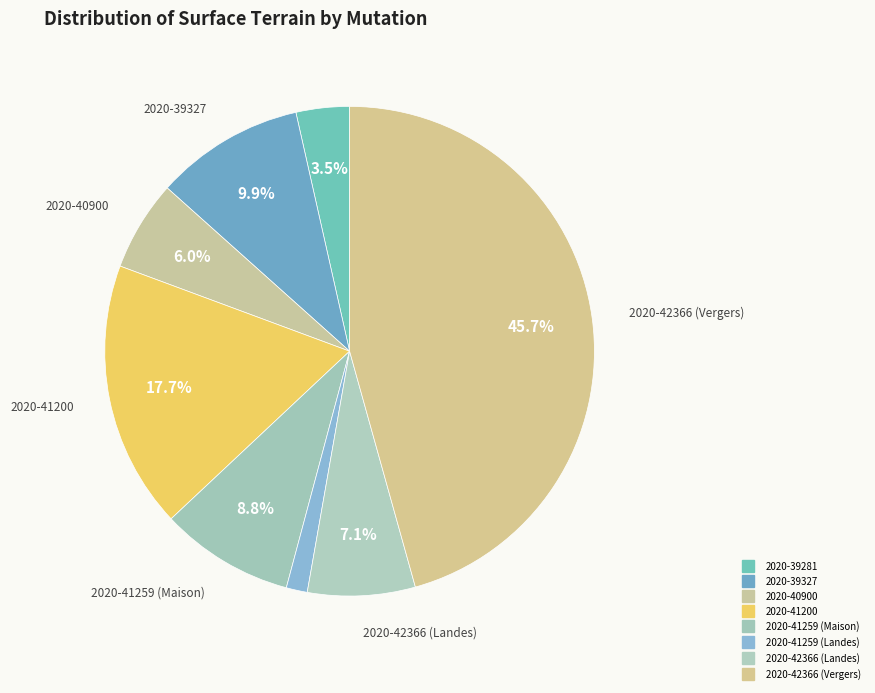

How many slices are in this pie chart?

8